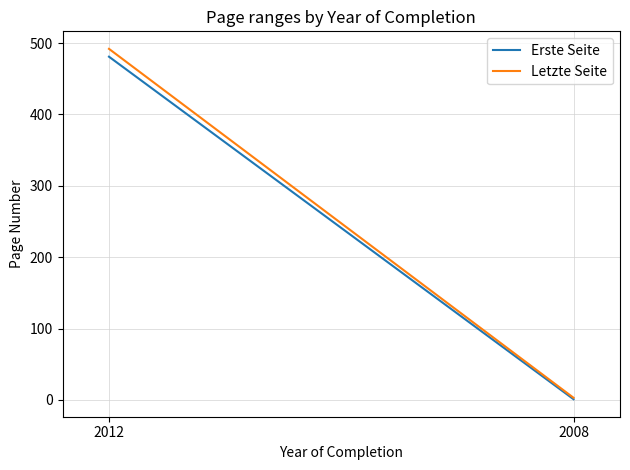

What are all the series names shown in the legend?

Erste Seite, Letzte Seite